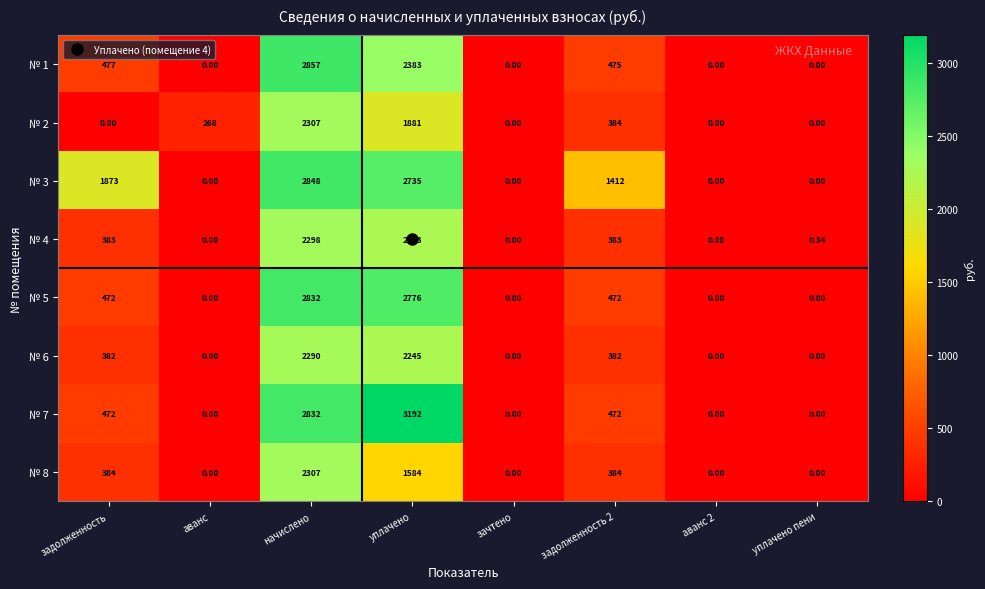

What is the difference between the highest and lowest values at задолженность 2?

1030.0